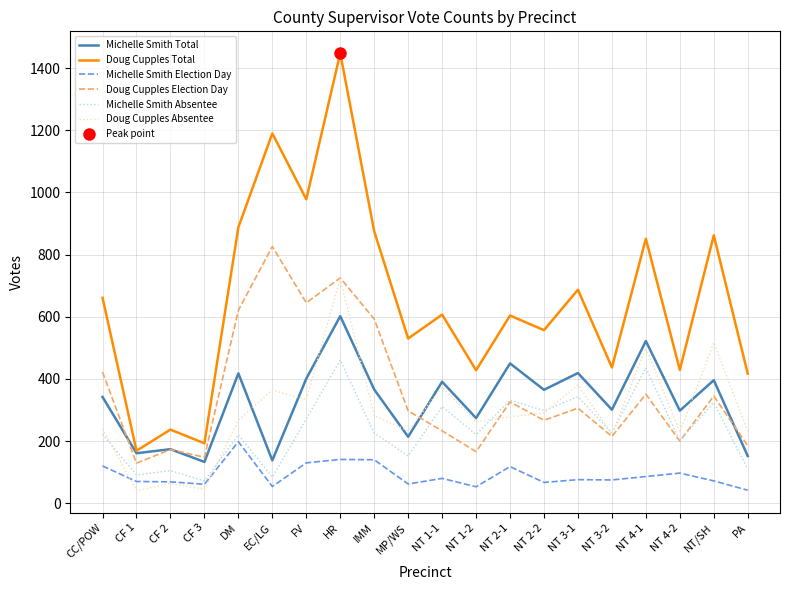

Count the number of data series in this chart.

6